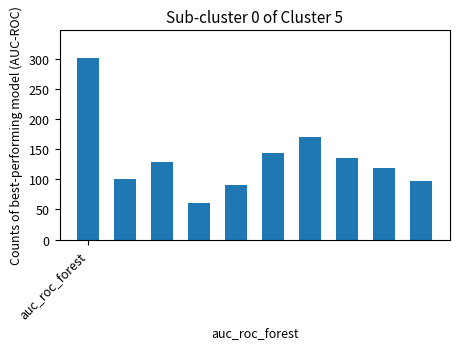

What is the sum of all values?

1348.4